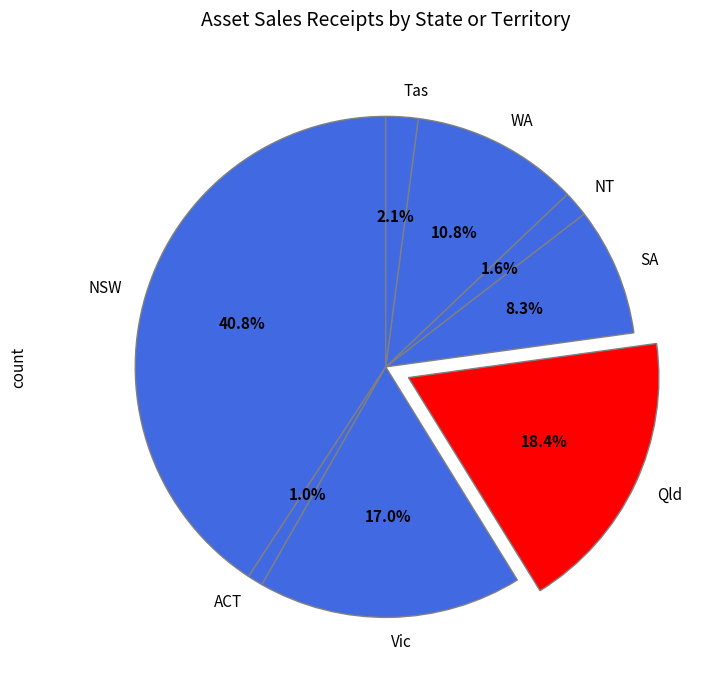

What is the smallest slice in the pie chart?

ACT